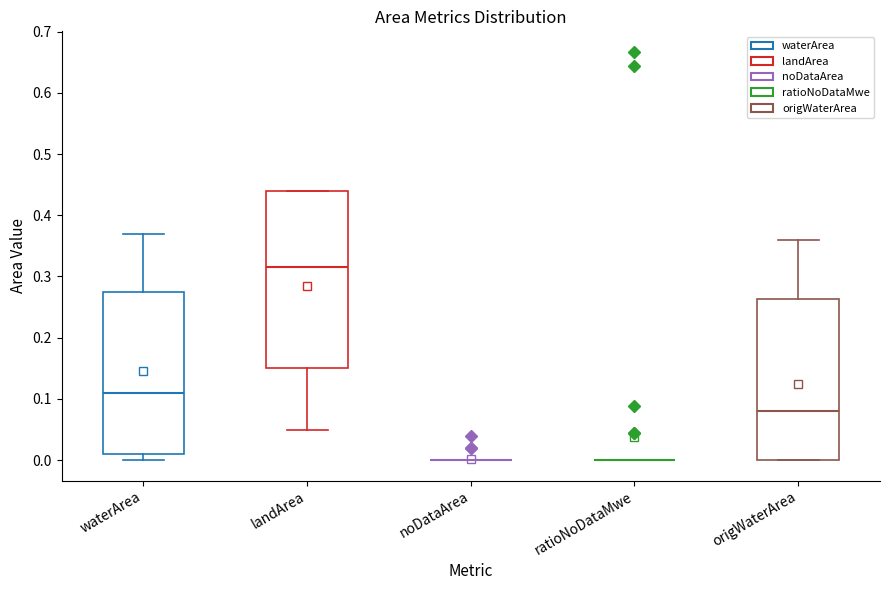

Reading left to right, transcribe this box plot: for each box, give where its median line is, the range the box spans, and where its two whiskers end, as read against the y-axis. The values are not printed on the chart, so give them approximately, as read against the axis.

waterArea: median 0.11, box 0.01 to 0.28, whiskers 0.00 to 0.37
landArea: median 0.32, box 0.15 to 0.44, whiskers 0.05 to 0.44
noDataArea: box collapsed to a line at 0.00, whiskers 0.00 to 0.00
ratioNoDataMwe: box collapsed to a line at 0.00, whiskers 0.00 to 0.00
origWaterArea: median 0.08, box 0.00 to 0.26, whiskers 0.00 to 0.36